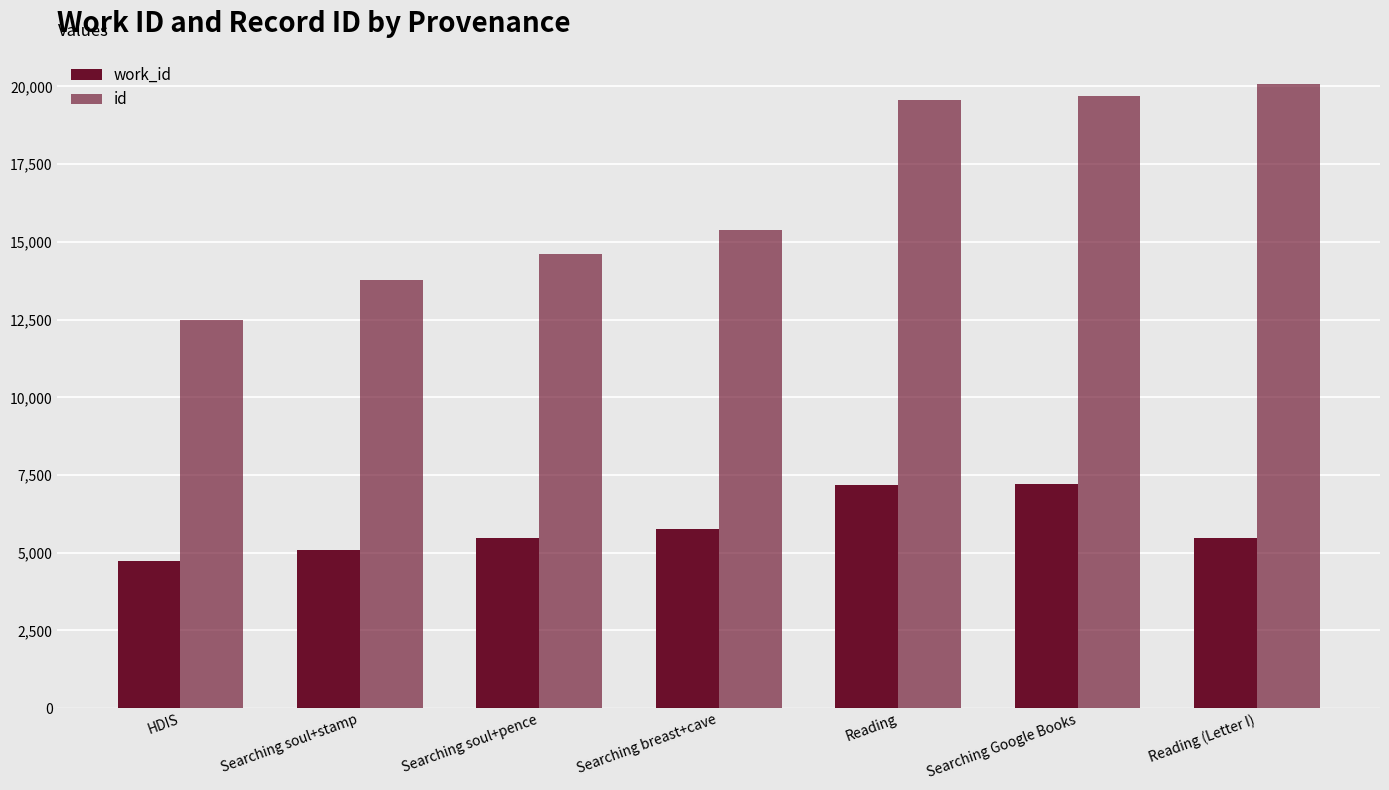

How many data points in id are less than 15378?

3